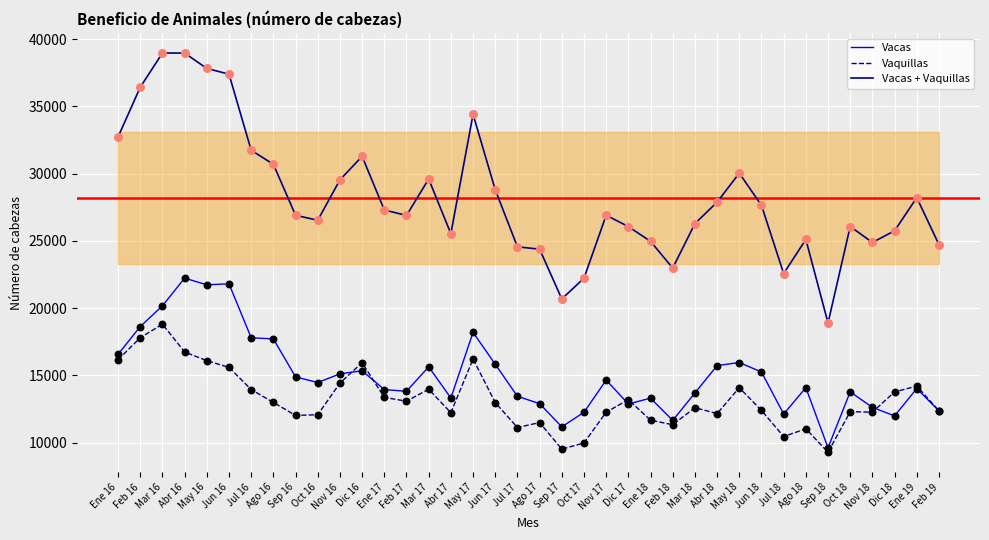

What is the total value across all series at Dic 16?

62552